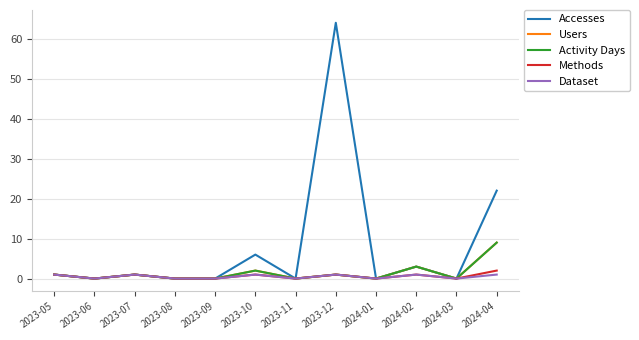

Does the chart have visible grid lines?

Yes